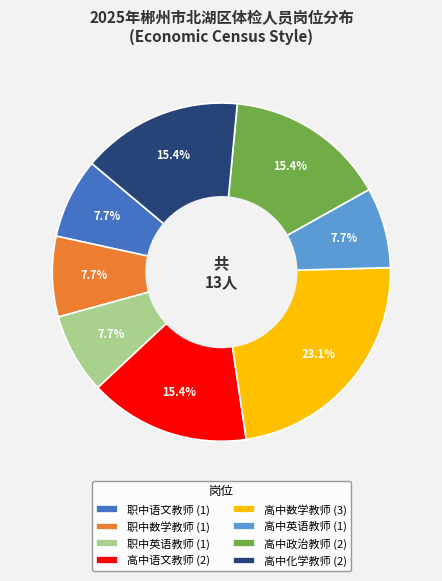

Does 高中政治教师 (2) account for over 50% of the chart?

No